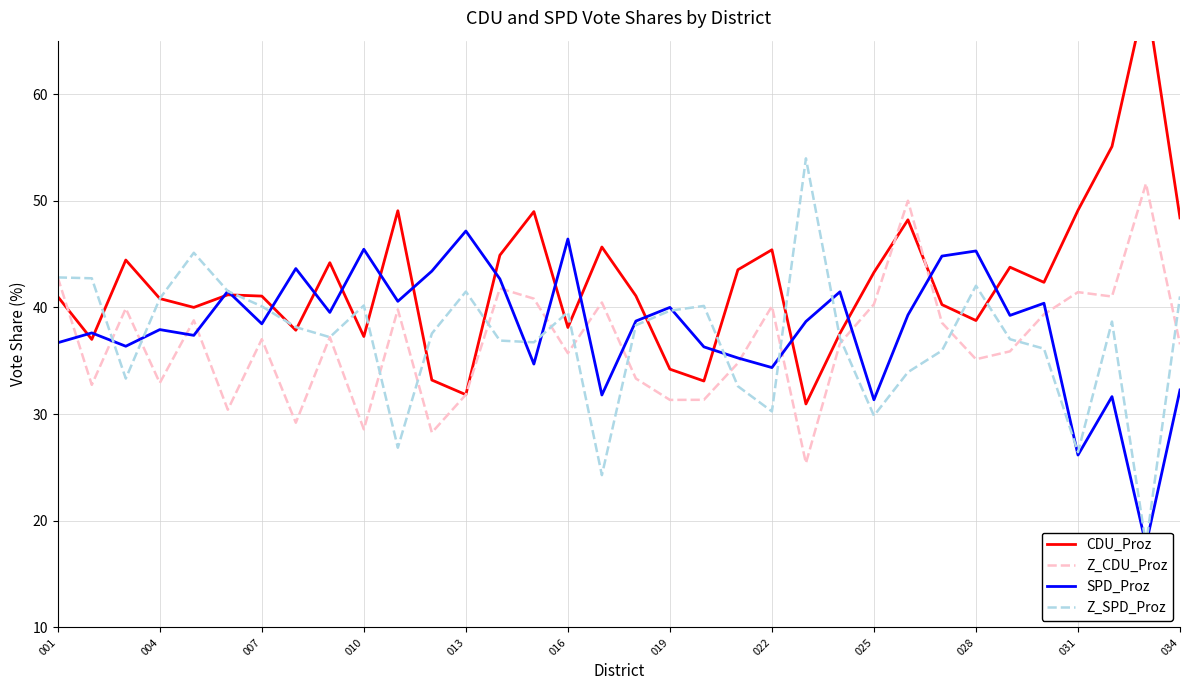

True or false: Z_CDU_Proz has a value of 31.3 at 019.

True